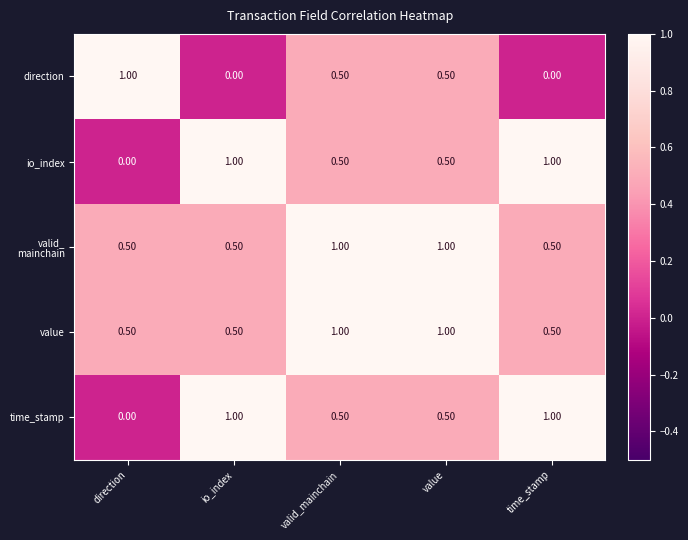

What is the difference between the highest and lowest values at direction?

1.0